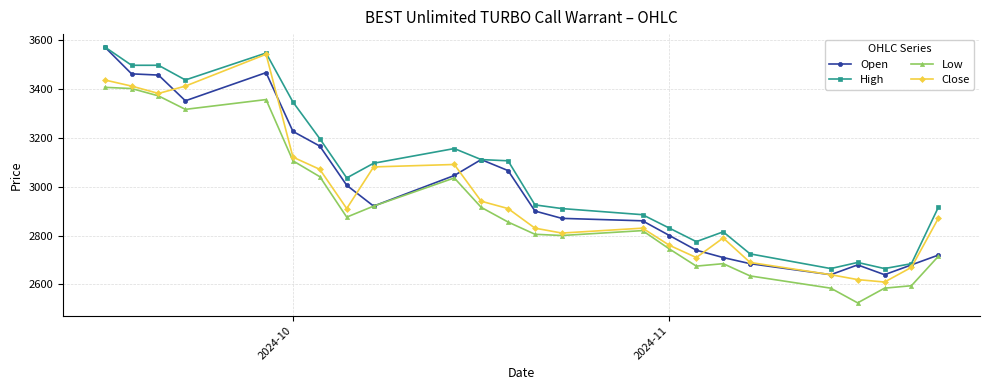

Which series has the largest total across all categories?

High